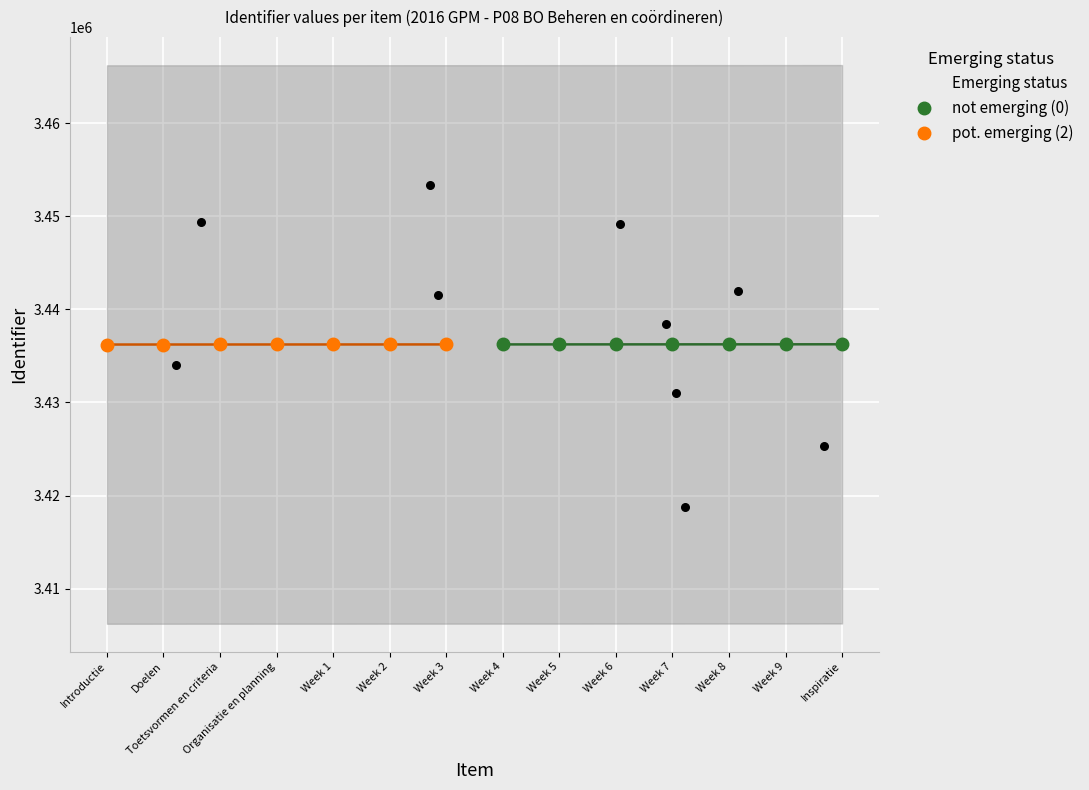

At how many categories does at least one series exceed 3436236?

7